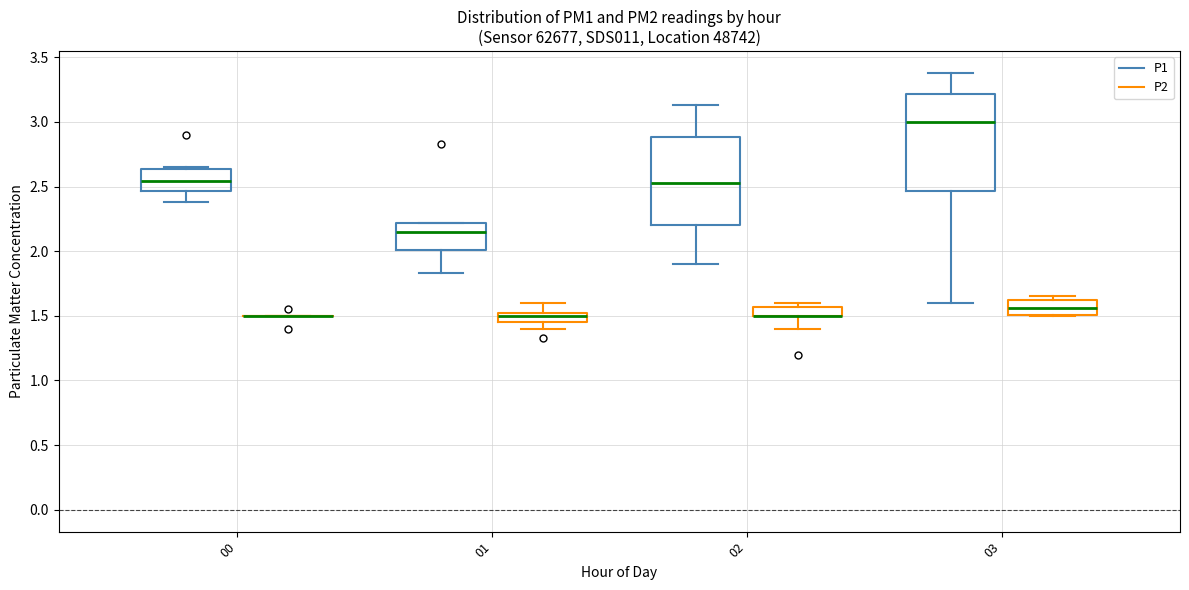

Comparing the boxes themselves (not the whiskers), which one is the tallest?

03 (P1)